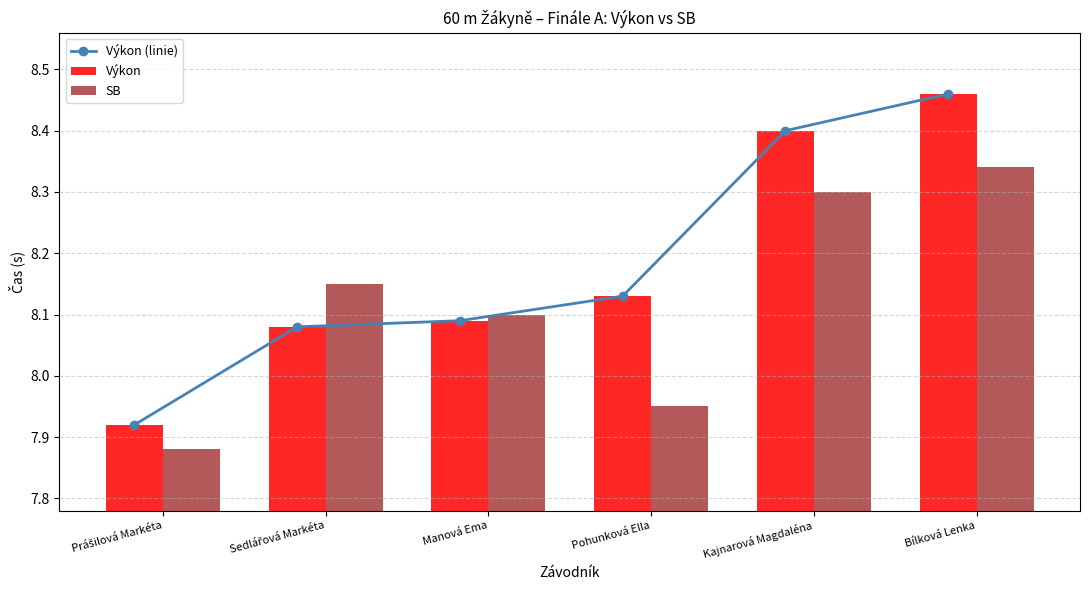

Reading left to right, what are all the values shown in this chart?

Výkon (linie): 7.9	8.1	8.1	8.1	8.4	8.5
Výkon: 7.9	8.1	8.1	8.1	8.4	8.5
SB: 7.9	8.2	8.1	8.0	8.3	8.3